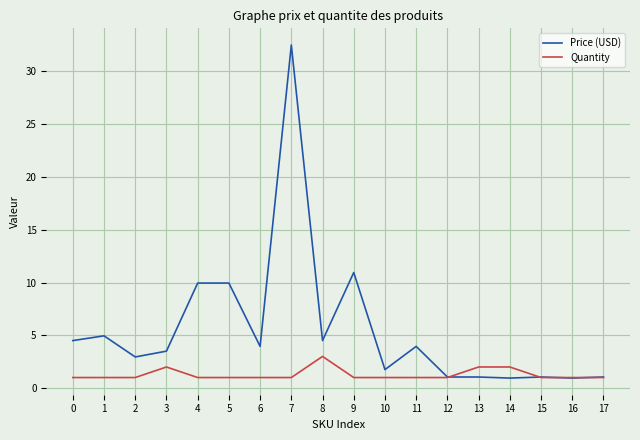

At how many categories does at least one series exceed 12?

1